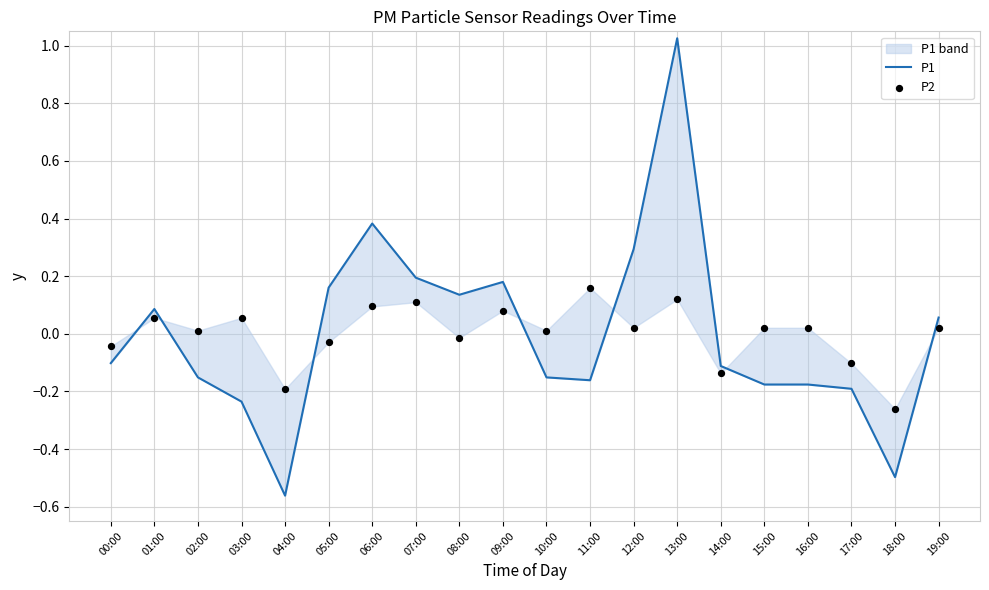

At which category is the sum across all series the highest?

13:00